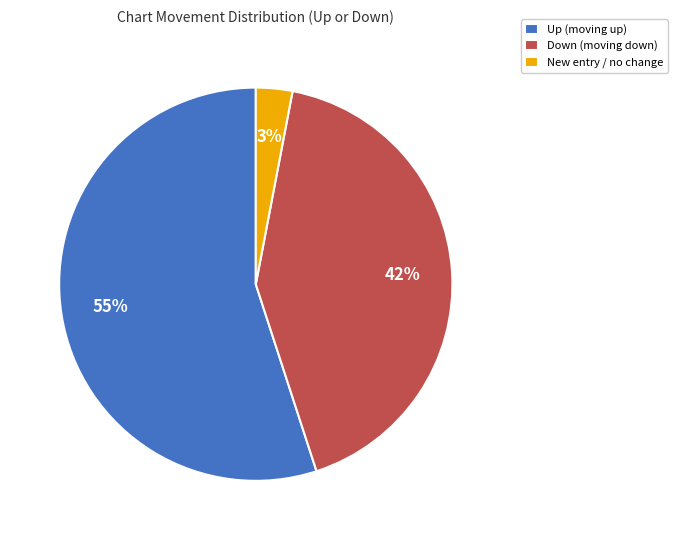

The New entry / no change slice represents 3% of the pie. True or false?

True